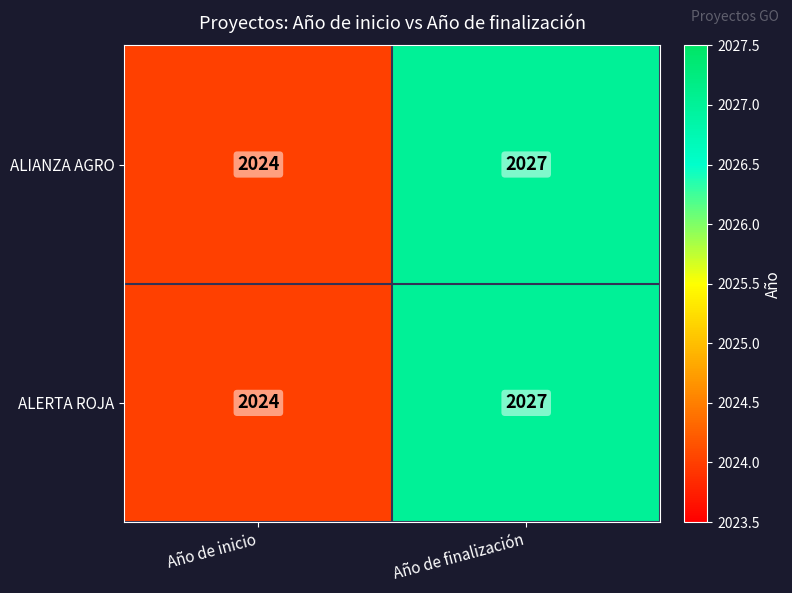

The ALIANZA AGRO series shows 3289 at Año de finalización. True or false?

False